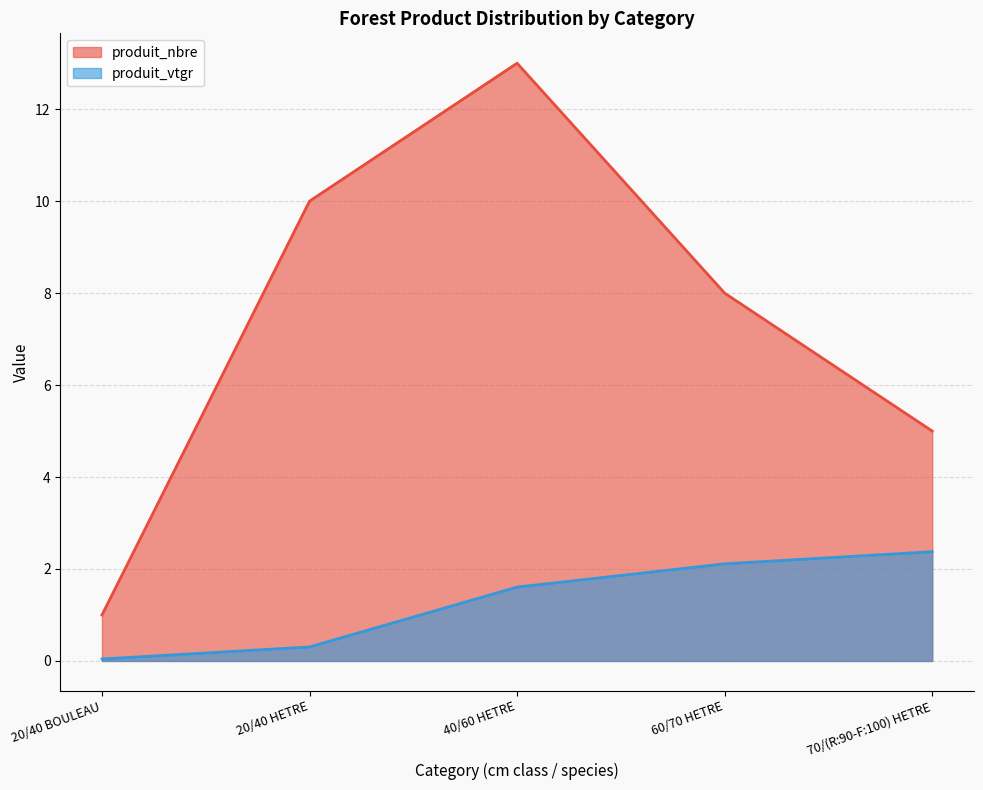

Reading left to right, transcribe all the data shown in this chart.

produit_nbre: 20/40 BOULEAU=1.0	20/40 HETRE=10.0	40/60 HETRE=13.0	60/70 HETRE=8.0	70/(R:90-F:100) HETRE=5.0
produit_vtgr: 20/40 BOULEAU=0.0	20/40 HETRE=0.3	40/60 HETRE=1.6	60/70 HETRE=2.1	70/(R:90-F:100) HETRE=2.4